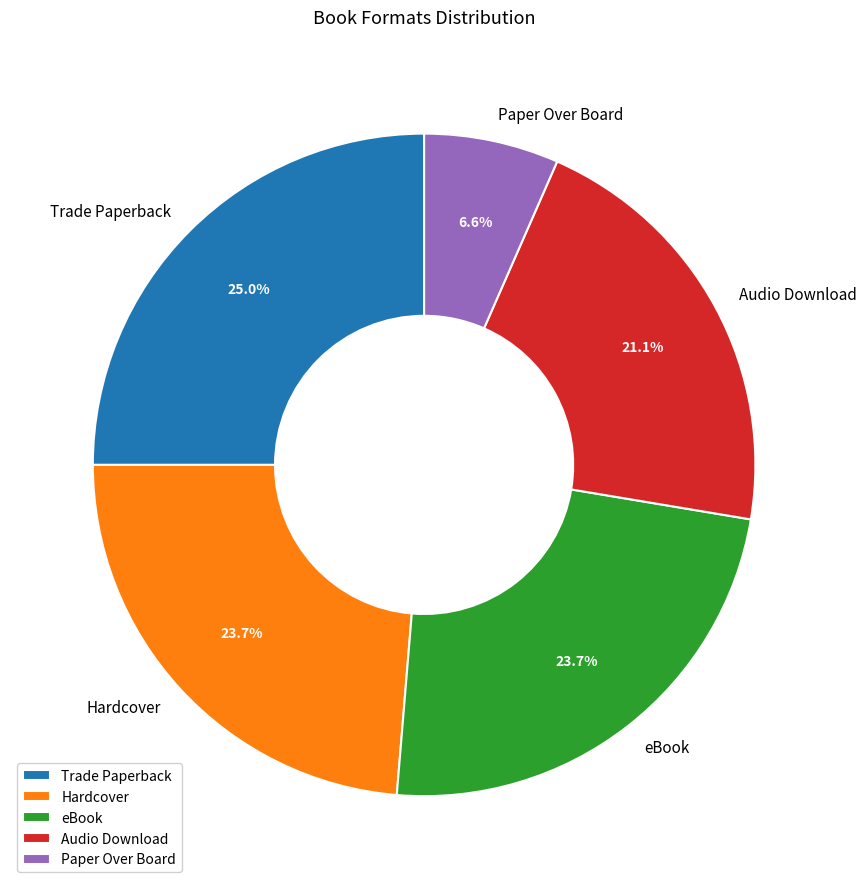

Is the sum of Hardcover and eBook greater than half?

No